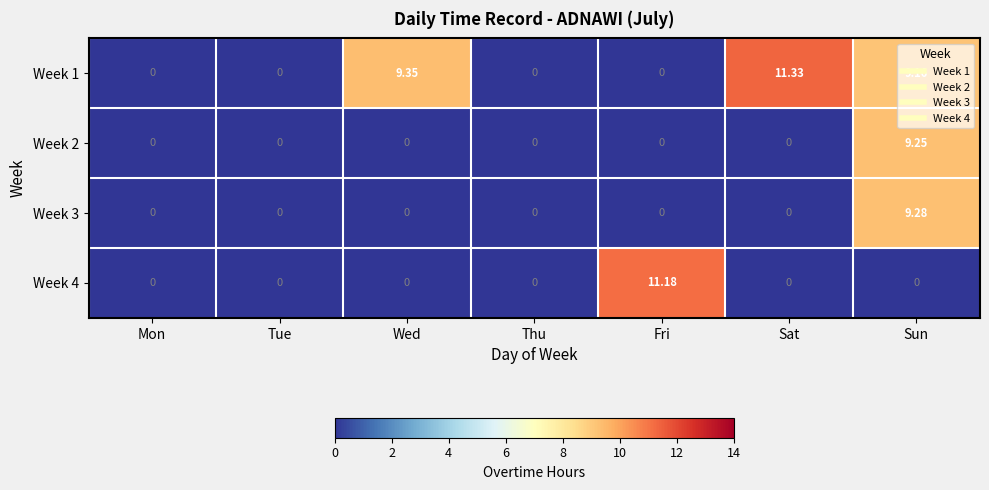

At which label does Week 3 reach its peak?

Sun